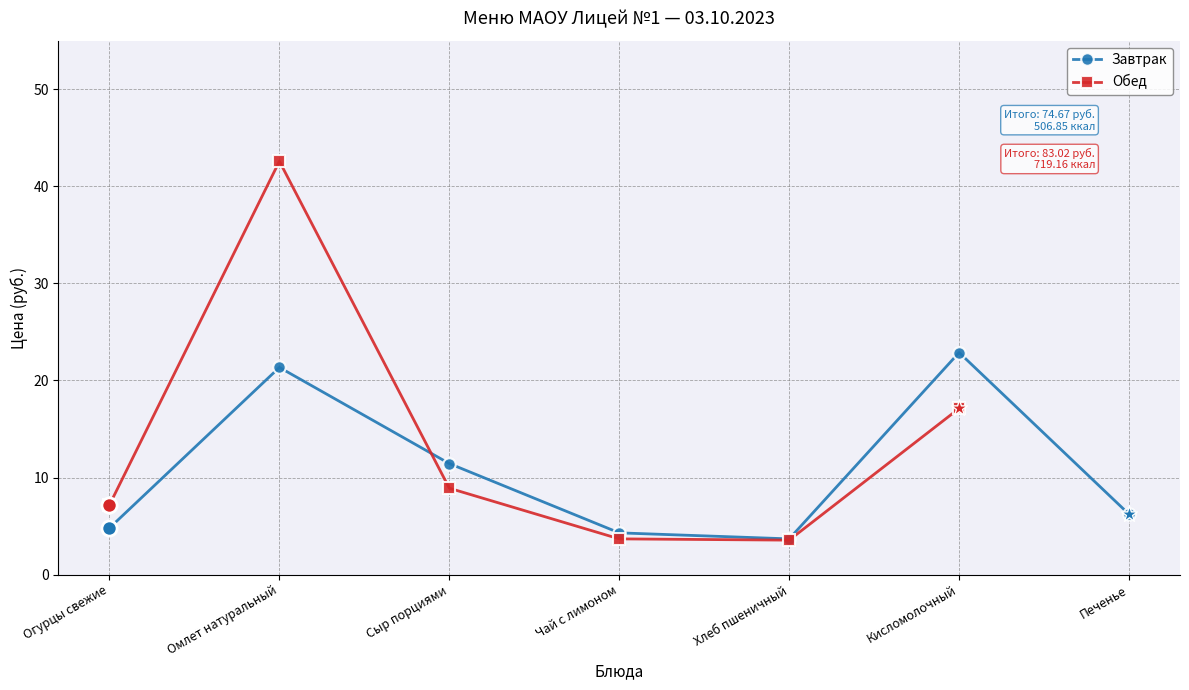

Which has a higher value, Чай с лимоном or Огурцы свежие?

Огурцы свежие